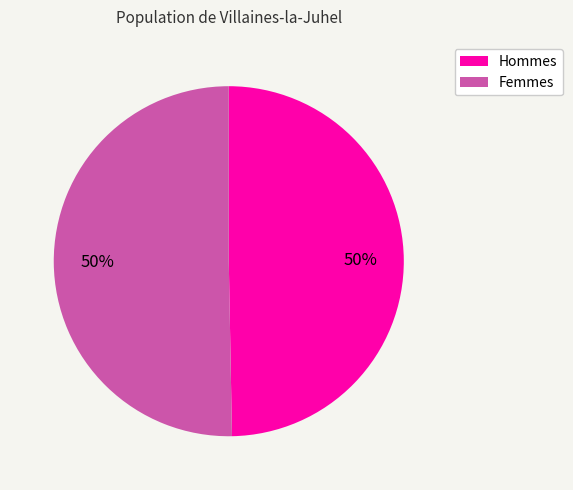

The Hommes slice represents 59% of the pie. True or false?

False